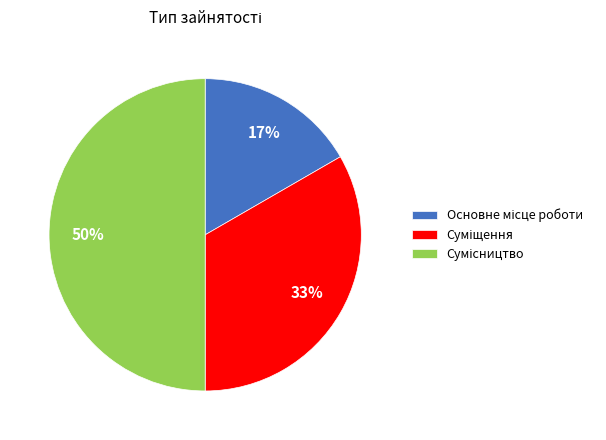

To the nearest percent, what is the average slice percentage?

33%